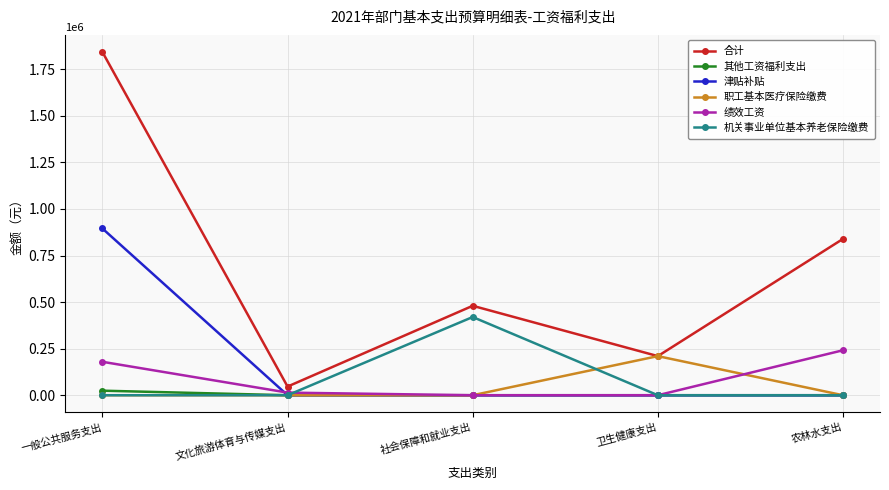

What are all the series names shown in the legend?

合计, 其他工资福利支出, 津贴补贴, 职工基本医疗保险缴费, 绩效工资, 机关事业单位基本养老保险缴费